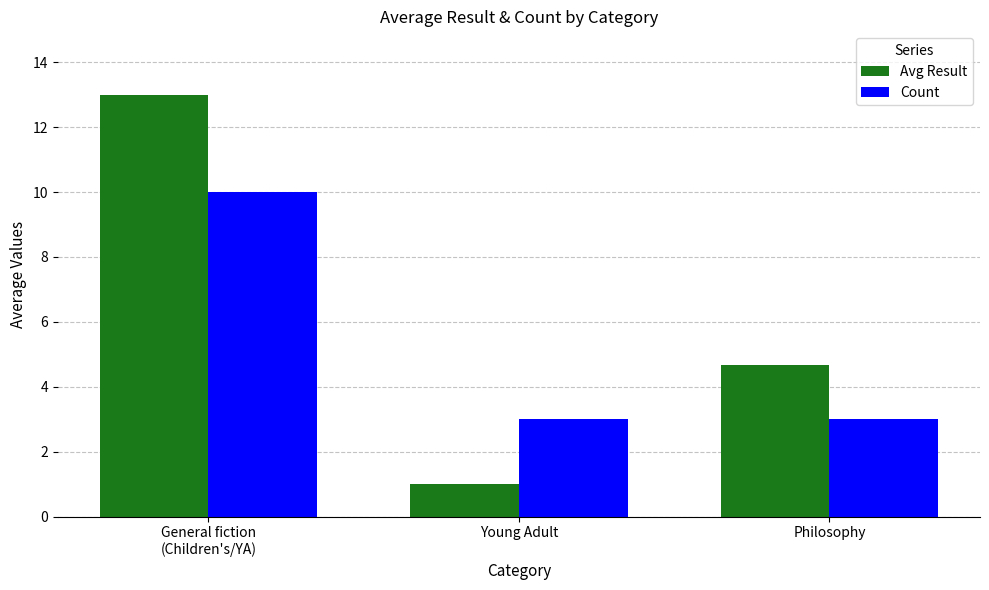

Is it true that Count equals 10.0 at General fiction
(Children's/YA)?

True